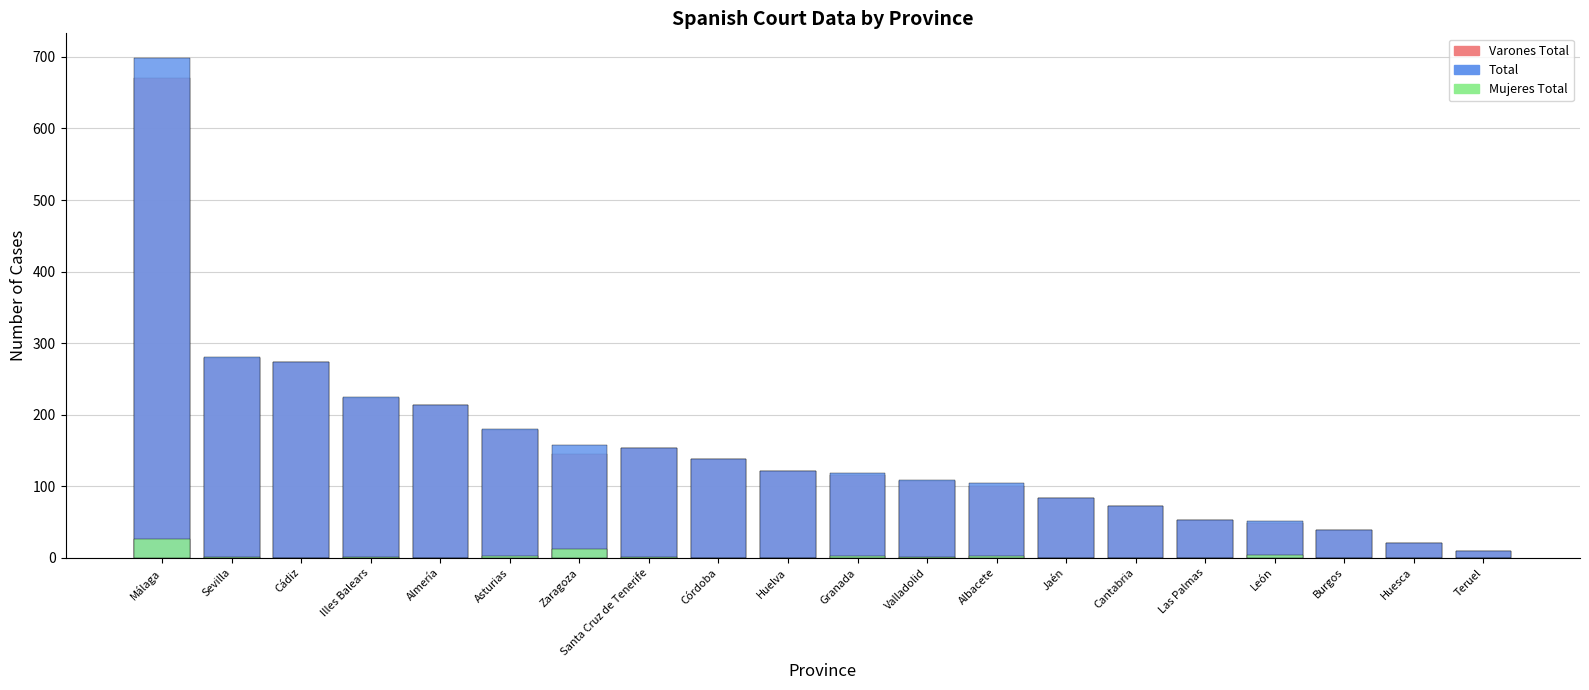

What position from the left is Sevilla?

2